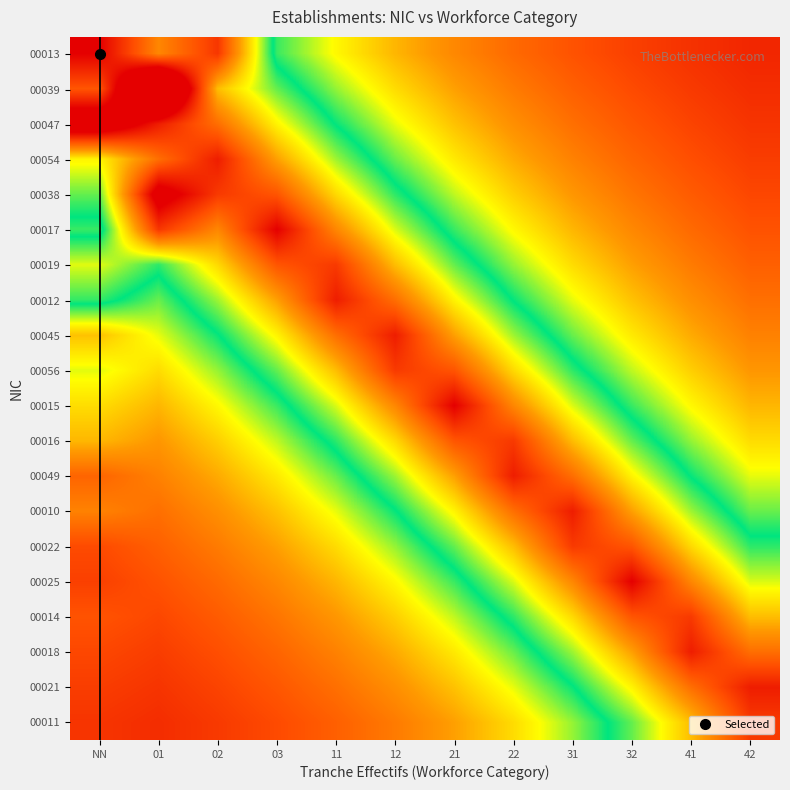

Reading right to left, list all the values displayed in this chart.

00013: 42=0.1	41=0.1	32=0.1	31=0.1	22=0.2	21=0.2	12=0.3	11=0.4	03=0.5	02=0.9	01=0.8	NN=1.0
00039: 42=0.1	41=0.1	32=0.1	31=0.2	22=0.2	21=0.3	12=0.3	11=0.4	03=0.5	02=0.7	01=1.4	NN=0.9
00047: 42=0.1	41=0.1	32=0.1	31=0.2	22=0.2	21=0.3	12=0.4	11=0.5	03=0.6	02=0.8	01=1.0	NN=1.1
00054: 42=0.1	41=0.1	32=0.2	31=0.2	22=0.3	21=0.3	12=0.4	11=0.6	03=0.7	02=1.0	01=0.8	NN=0.6
00038: 42=0.1	41=0.1	32=0.2	31=0.2	22=0.3	21=0.4	12=0.5	11=0.7	03=0.9	02=0.9	01=1.1	NN=0.5
00017: 42=0.1	41=0.2	32=0.2	31=0.3	22=0.4	21=0.5	12=0.6	11=0.8	03=1.0	02=0.8	01=0.9	NN=0.5
00019: 42=0.2	41=0.2	32=0.3	31=0.3	22=0.4	21=0.5	12=0.7	11=0.9	03=0.9	02=0.7	01=0.5	NN=0.6
00012: 42=0.2	41=0.2	32=0.3	31=0.4	22=0.5	21=0.6	12=0.8	11=1.0	03=0.7	02=0.6	01=0.4	NN=0.5
00045: 42=0.2	41=0.3	32=0.3	31=0.4	22=0.6	21=0.7	12=1.0	11=0.8	03=0.6	02=0.5	01=0.4	NN=0.3
00056: 42=0.2	41=0.3	32=0.4	31=0.5	22=0.7	21=0.9	12=0.9	11=0.7	03=0.5	02=0.4	01=0.3	NN=0.4
00015: 42=0.3	41=0.4	32=0.5	31=0.6	22=0.8	21=1.0	12=0.8	11=0.6	03=0.5	02=0.4	01=0.3	NN=0.3
00016: 42=0.3	41=0.4	32=0.5	31=0.7	22=0.9	21=0.9	12=0.7	11=0.5	03=0.4	02=0.3	01=0.2	NN=0.3
00049: 42=0.4	41=0.5	32=0.6	31=0.8	22=1.0	21=0.7	12=0.6	11=0.4	03=0.3	02=0.3	01=0.2	NN=0.2
00010: 42=0.4	41=0.6	32=0.7	31=1.0	22=0.8	21=0.6	12=0.5	11=0.4	03=0.3	02=0.2	01=0.2	NN=0.2
00022: 42=0.5	41=0.7	32=0.9	31=0.9	22=0.7	21=0.5	12=0.4	11=0.3	03=0.3	02=0.2	01=0.2	NN=0.1
00025: 42=0.6	41=0.8	32=1.0	31=0.8	22=0.6	21=0.5	12=0.4	11=0.3	03=0.2	02=0.2	01=0.1	NN=0.1
00014: 42=0.7	41=0.9	32=0.9	31=0.7	22=0.5	21=0.4	12=0.3	11=0.2	03=0.2	02=0.1	01=0.1	NN=0.1
00018: 42=0.8	41=1.0	32=0.7	31=0.6	22=0.4	21=0.3	12=0.3	11=0.2	03=0.2	02=0.1	01=0.1	NN=0.1
00021: 42=1.0	41=0.8	32=0.6	31=0.5	22=0.4	21=0.3	12=0.2	11=0.2	03=0.1	02=0.1	01=0.1	NN=0.1
00011: 42=0.9	41=0.7	32=0.5	31=0.4	22=0.3	21=0.3	12=0.2	11=0.2	03=0.1	02=0.1	01=0.1	NN=0.1